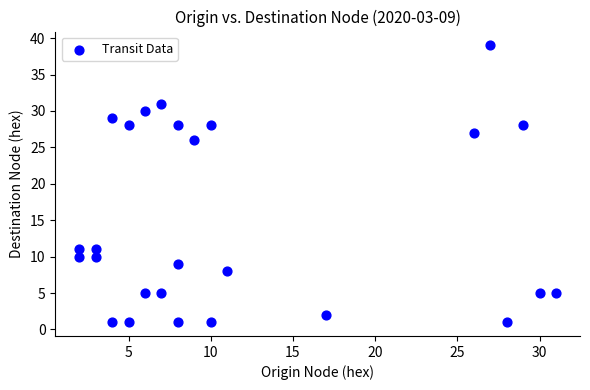

What Y value in the scatter plot is closest to 20?

26